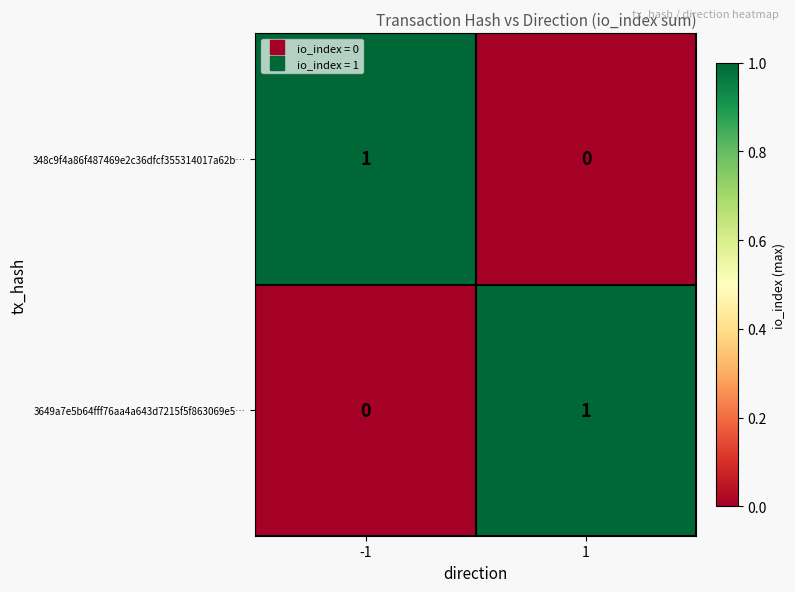

What is the spread (max minus min) of values at -1?

1